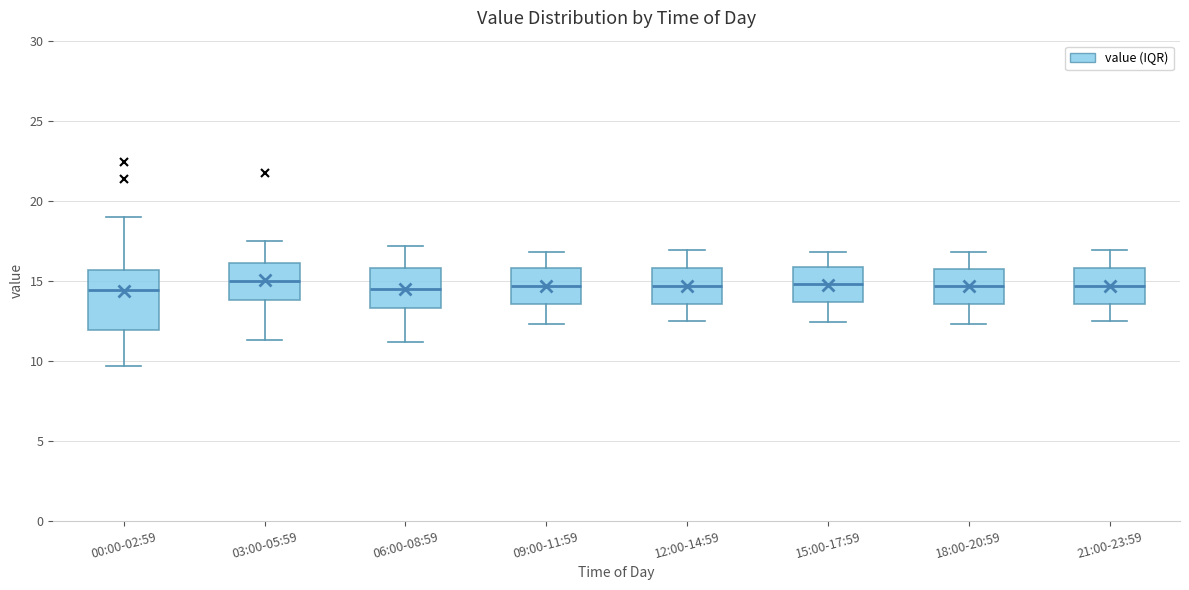

Where is the lower edge of the box for 15:00-17:59 on the y-axis? The values are not printed on the chart, so give them approximately, as read against the axis.

13.5